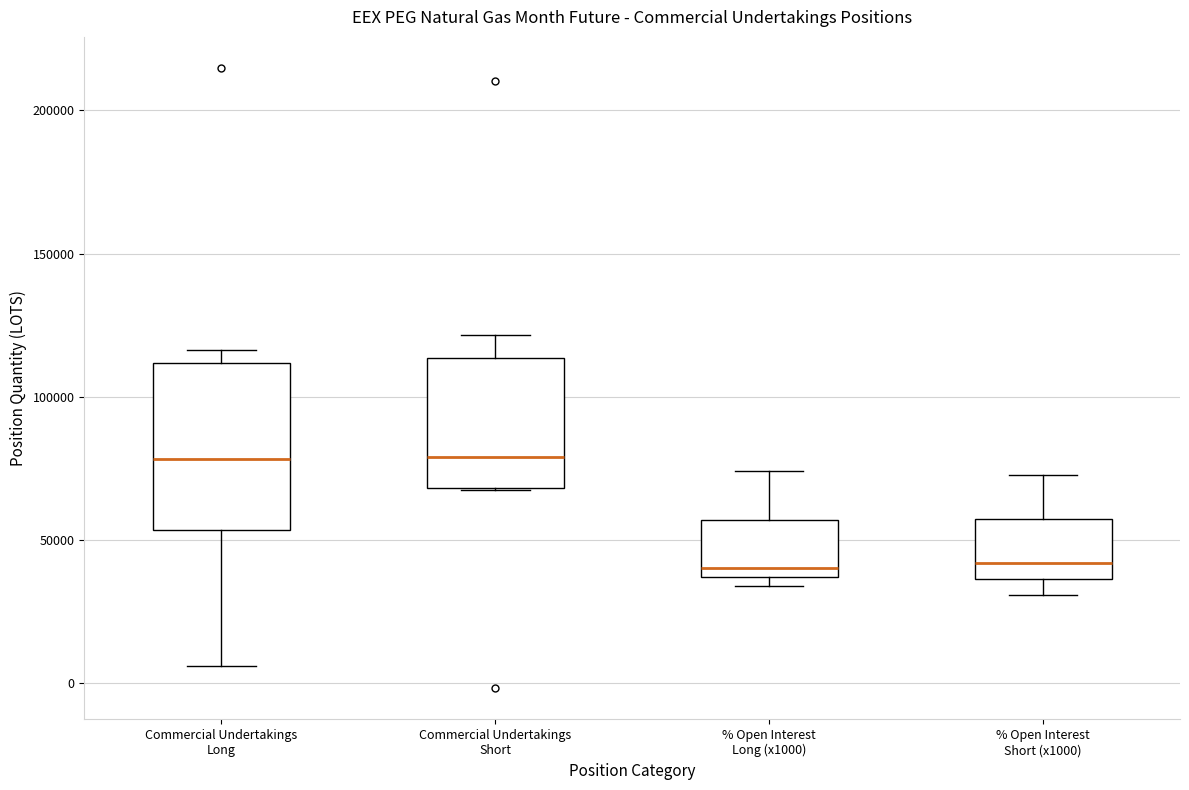

Reading left to right, transcribe this box plot: for each box, give where its median line is, the range the box spans, and where its two whiskers end, as read against the y-axis. The values are not printed on the chart, so give them approximately, as read against the axis.

Commercial Undertakings Long: median 80000, box 55000 to 110000, whiskers 5000 to 115000
Commercial Undertakings Short: median 80000, box 70000 to 115000, whiskers 65000 to 120000
% Open Interest Long (x1000): median 40000, box 35000 to 55000, whiskers 35000 (just below the box's lower edge) to 75000
% Open Interest Short (x1000): median 40000, box 35000 to 55000, whiskers 30000 to 75000